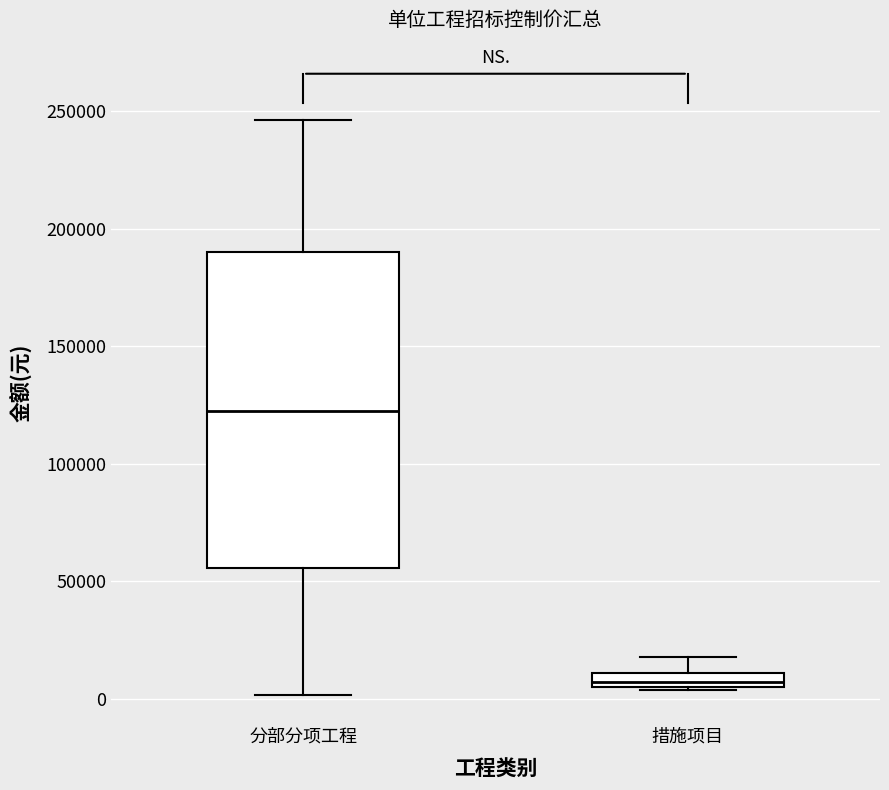

Which box has the highest median line?

分部分项工程